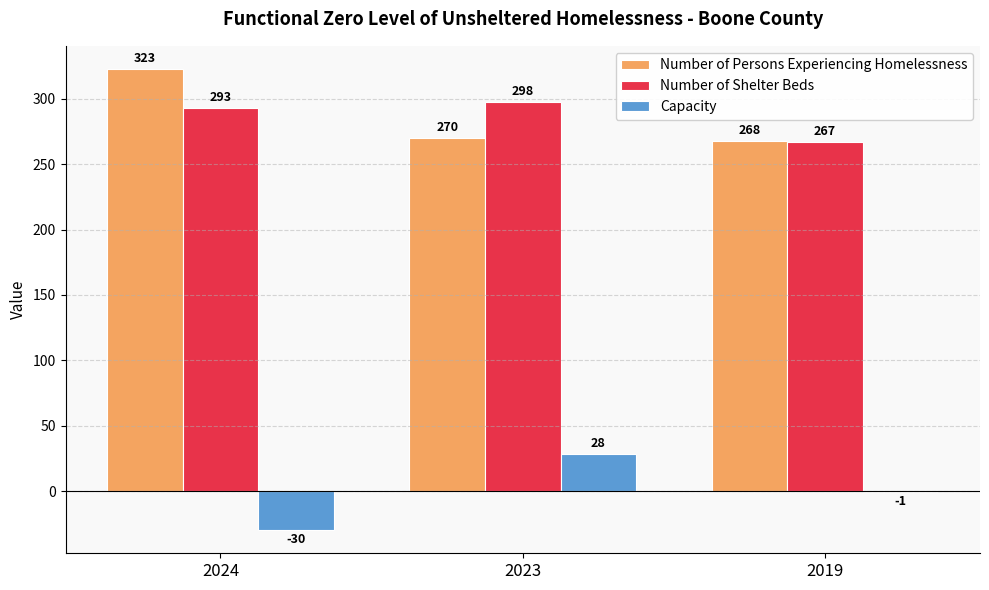

The Capacity series shows -30 at 2024. True or false?

True